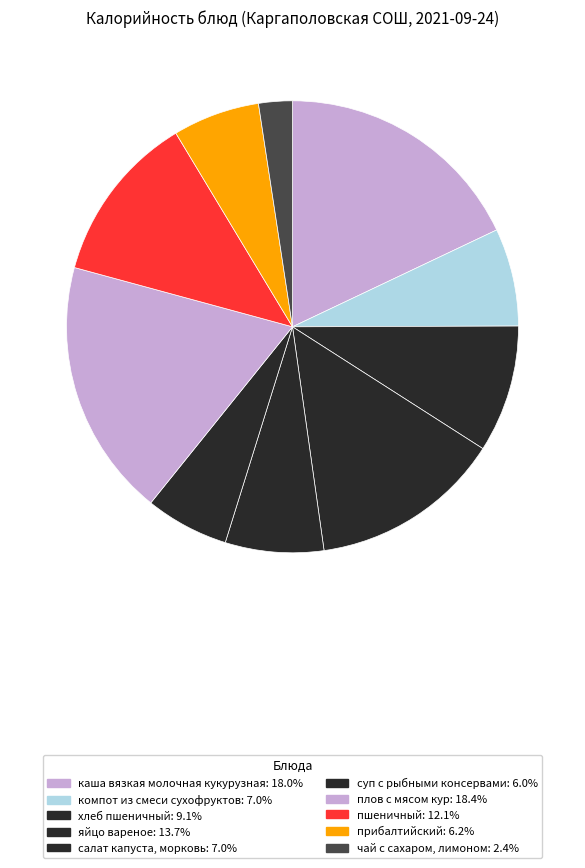

How many slices are in this pie chart?

10